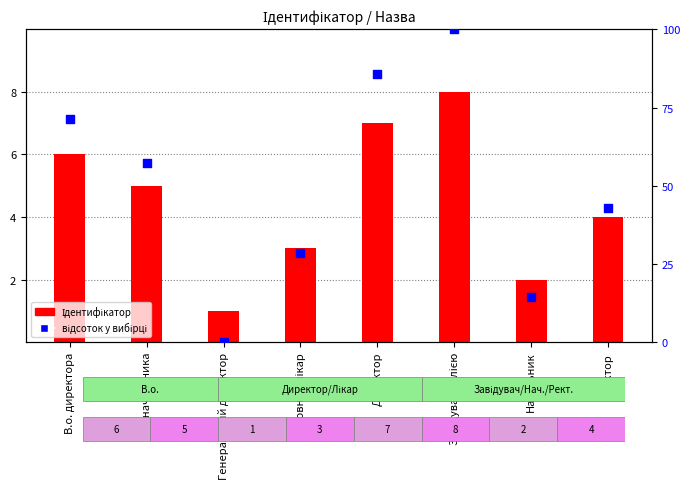

Which series has the widest spread of Y values?

відсоток у вибірці